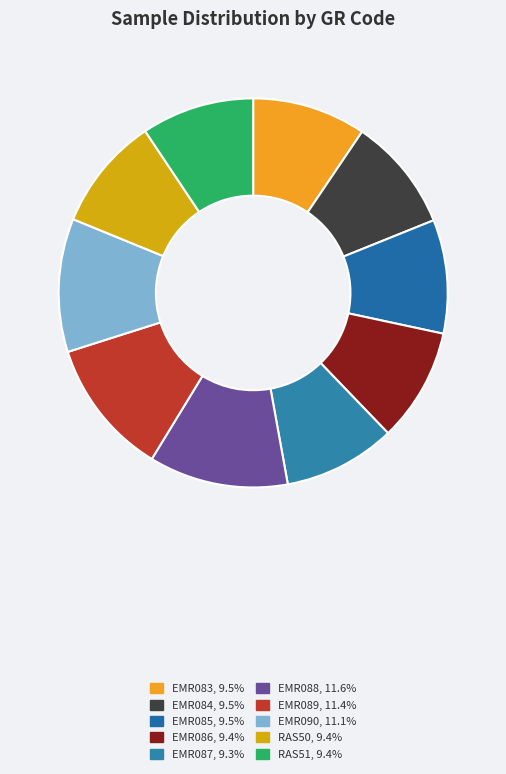

Is the sum of EMR086 and EMR084 greater than half?

No